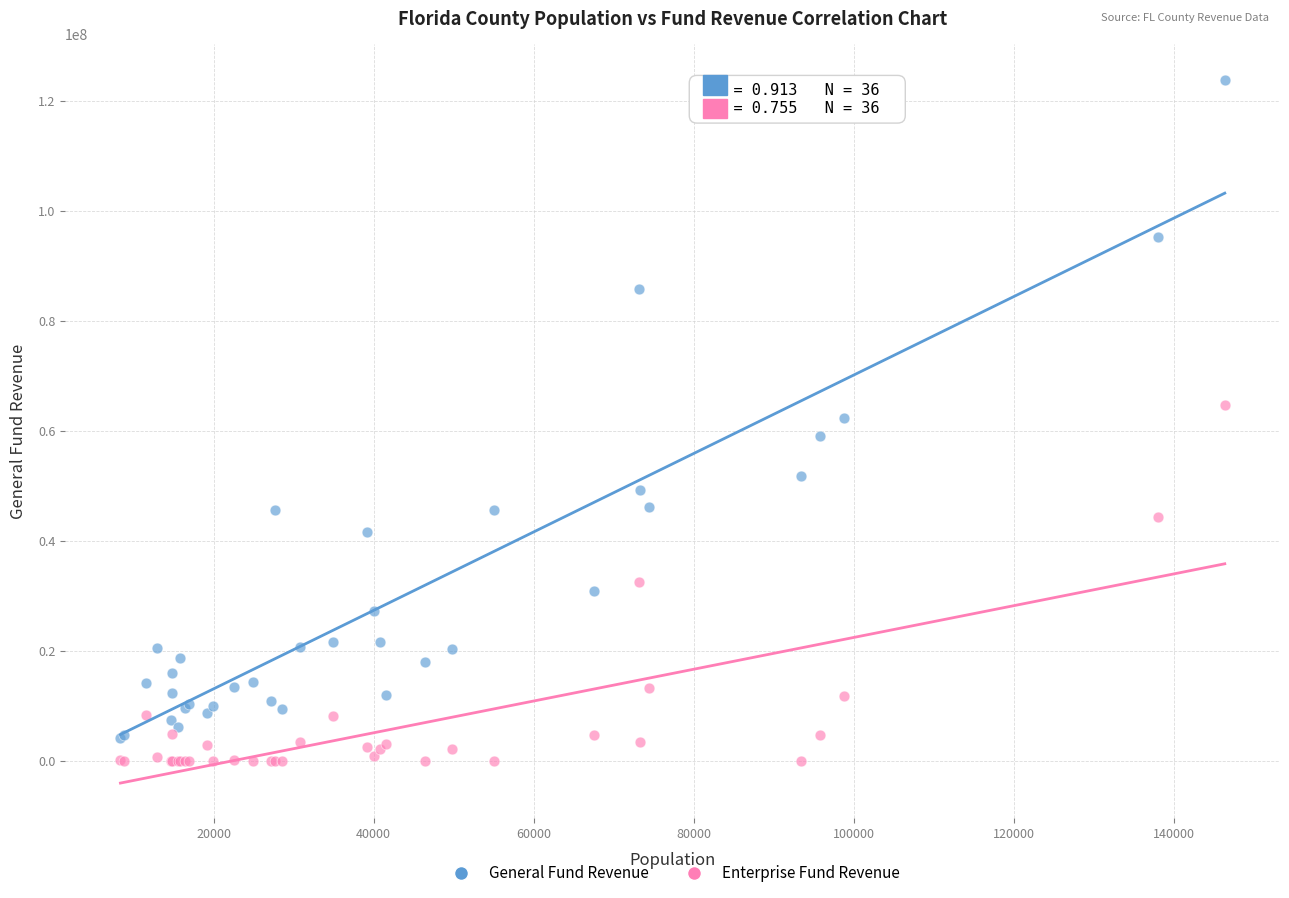

What are all the series names shown in the legend?

General Fund Revenue, Enterprise Fund Revenue